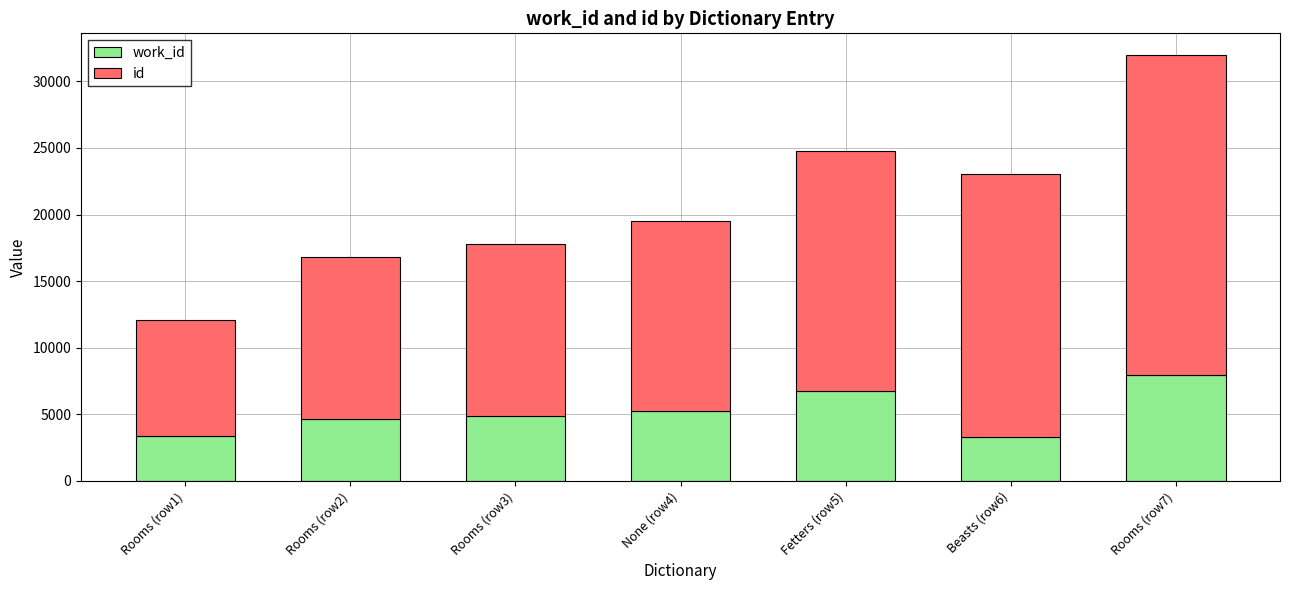

At which category is the sum across all series the highest?

Rooms (row7)